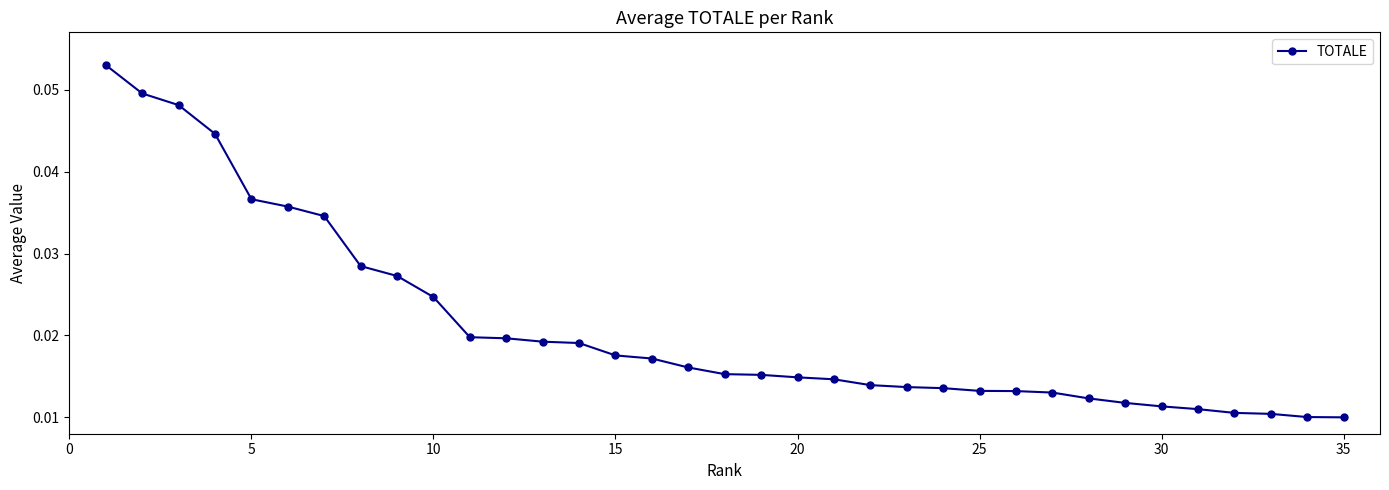

How many values are between 0 and 1?

35